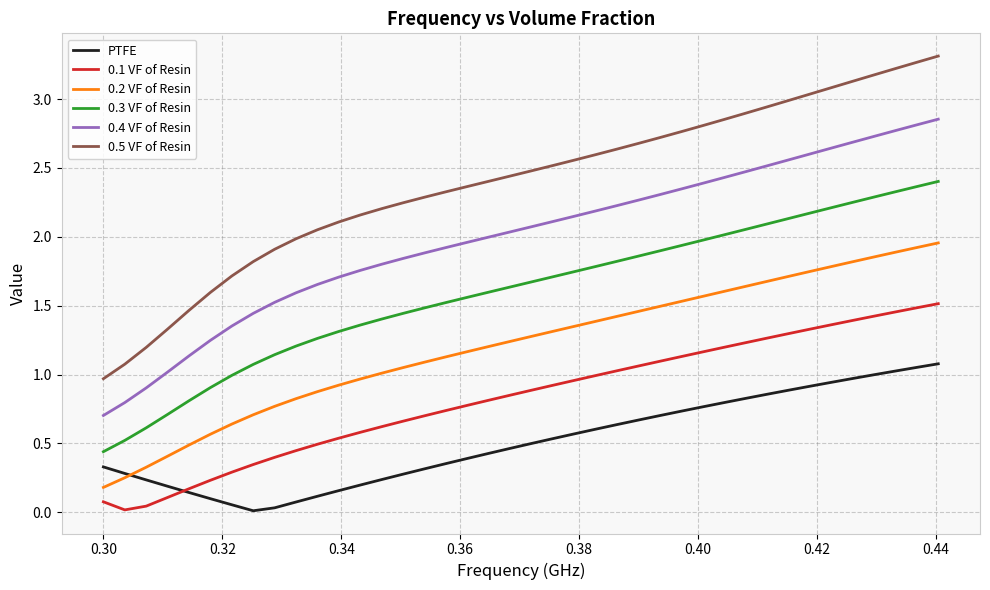

Which series has the widest spread of values?

0.5 VF of Resin